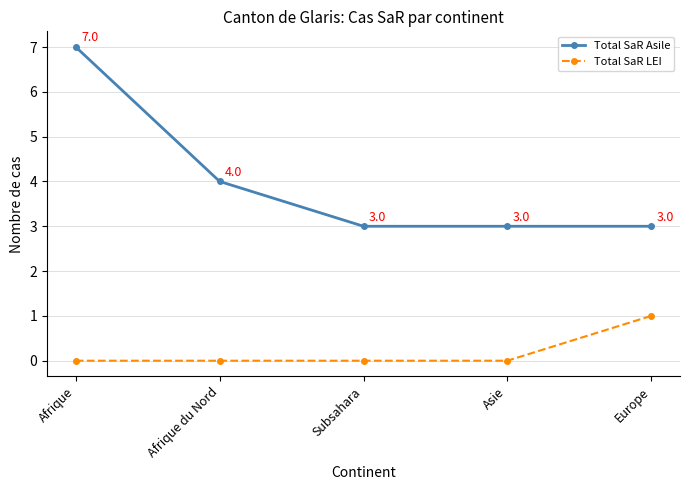

At which label does Total SaR Asile reach its peak?

Afrique